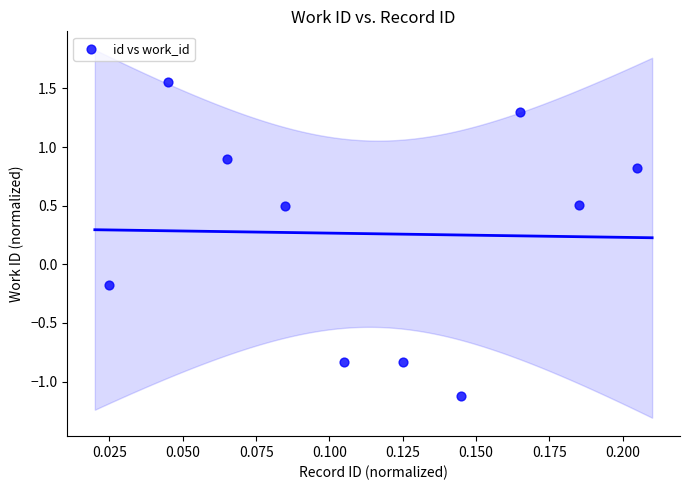

What is the average Y value?

0.3